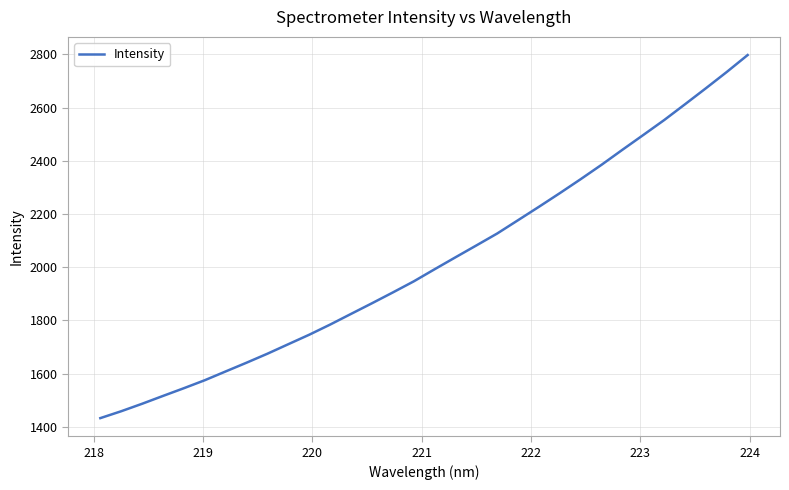

What is the maximum value shown in the chart?

2797.7